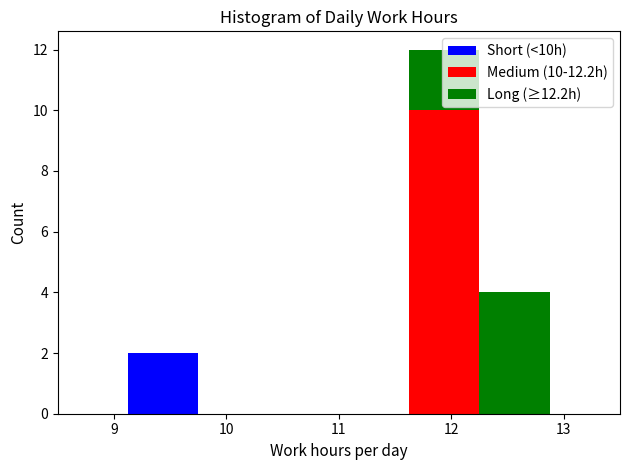

Which range on the x-axis has the tallest stacked bar (by total height)?

11.6 to 12.3